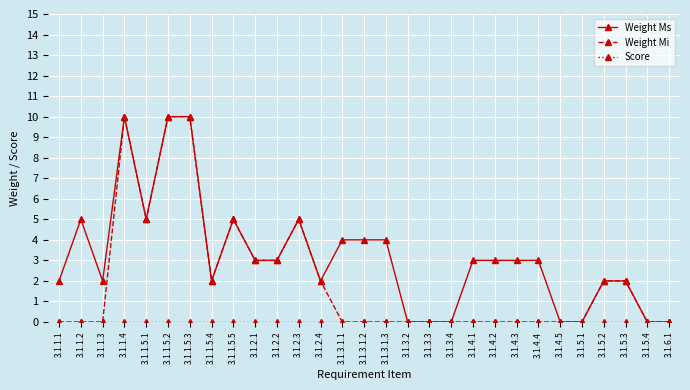

Between 3.1.1.3 and 3.1.2.3, which series saw the biggest shift?

Weight Mi